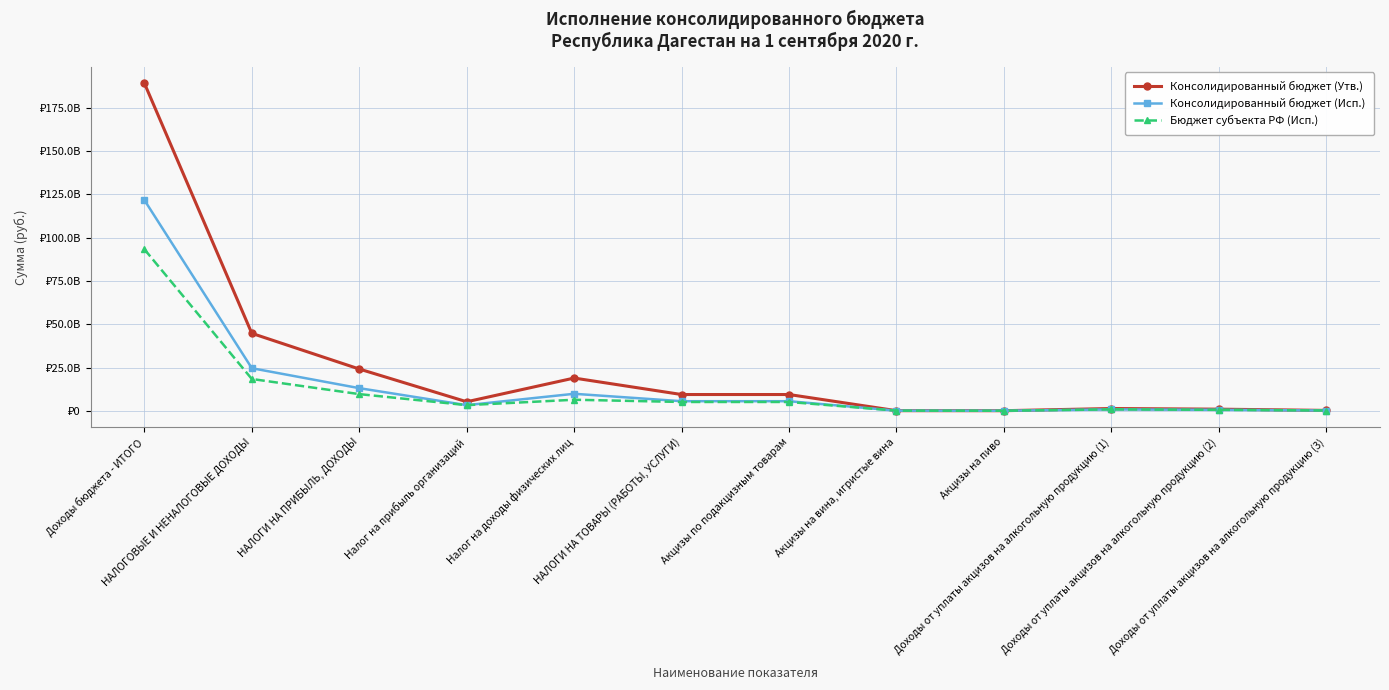

List the series in order of their overall mean, highest first.

Консолидированный бюджет (Утв.), Консолидированный бюджет (Исп.), Бюджет субъекта РФ (Исп.)